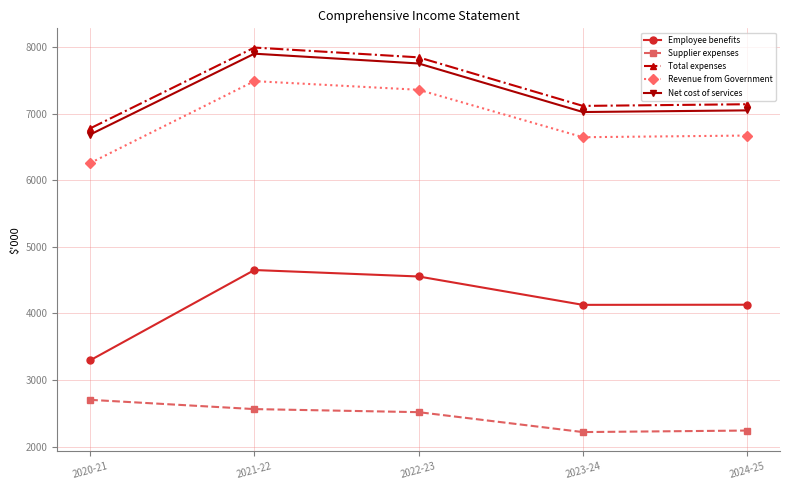

Is it true that Total expenses equals 7992 at 2021-22?

True